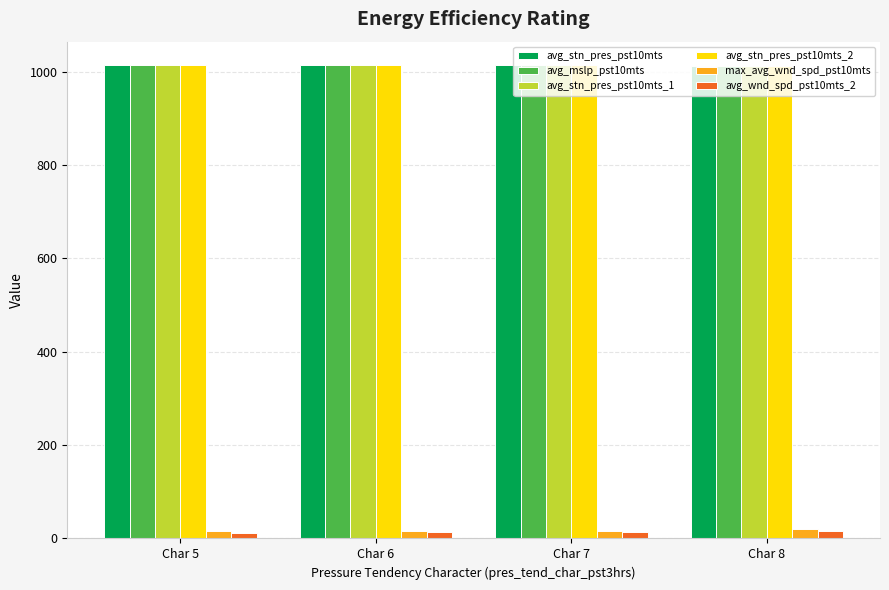

The value of avg_mslp_pst10mts at Char 8 is 1011.7. True or false?

True